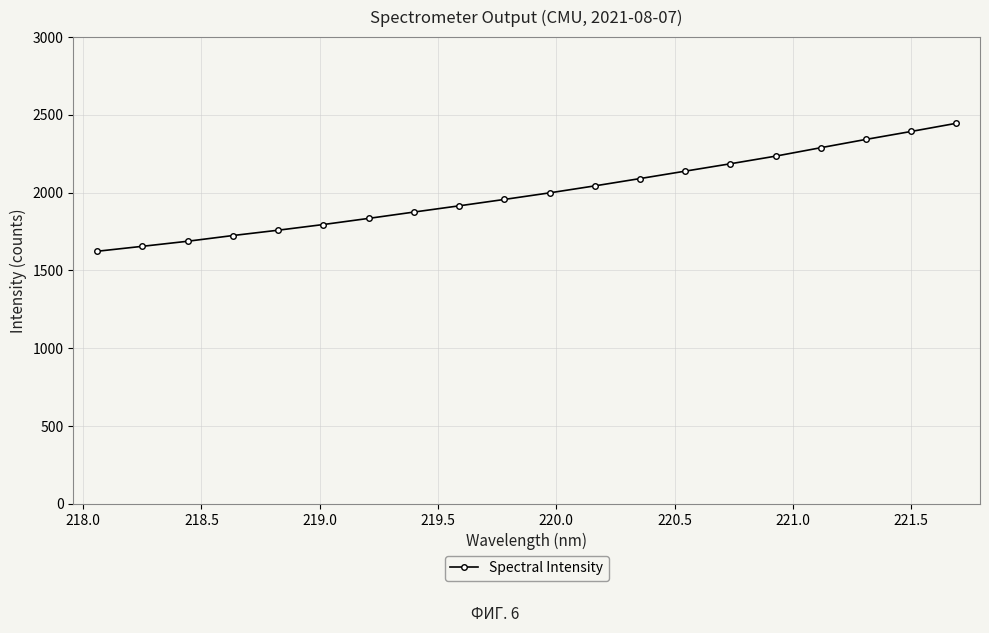

What is the value of the 10th point from the left?

1956.4